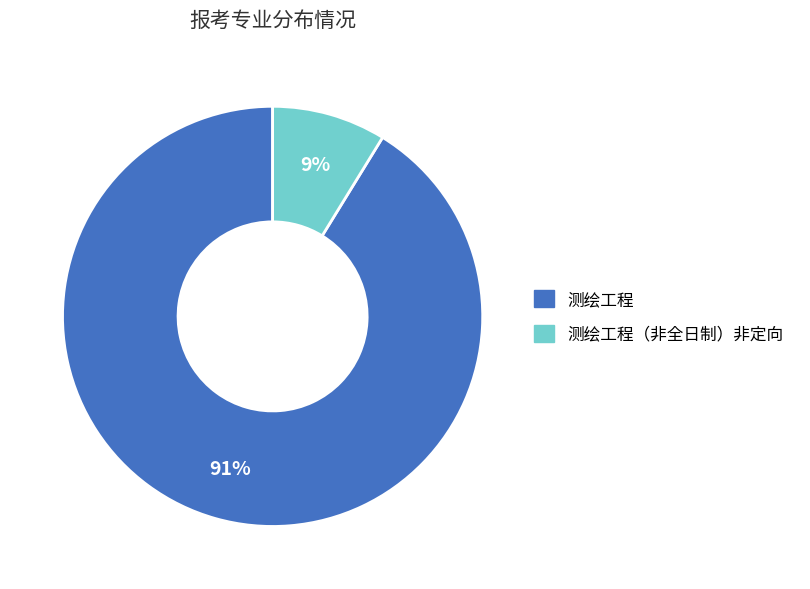

To the nearest percent, what is the difference between the largest and smallest slice percentages?

82%